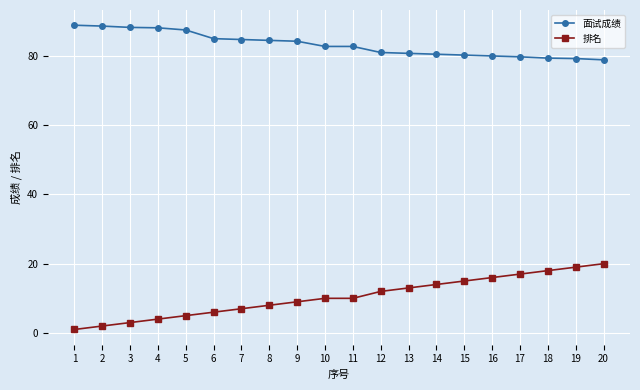

What is the total value across all series at 6?

91.0